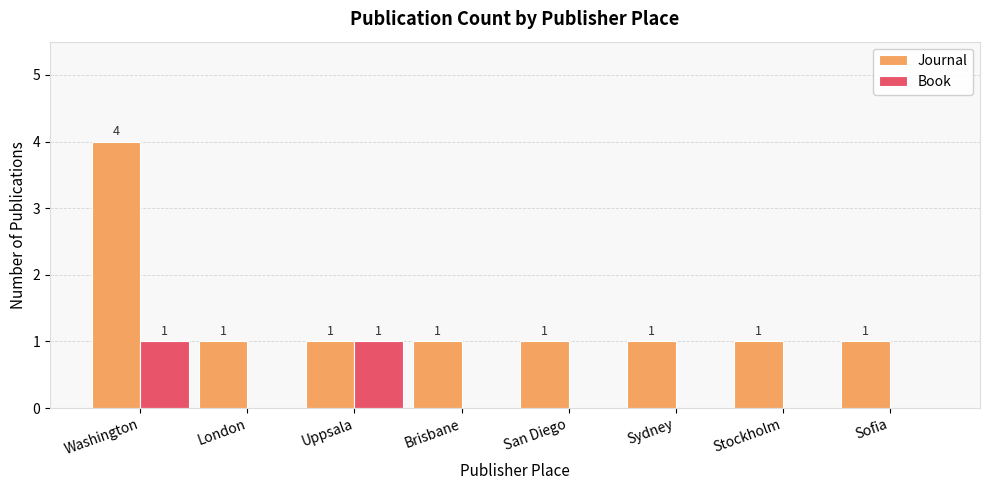

The value of Book at London is -1. True or false?

False